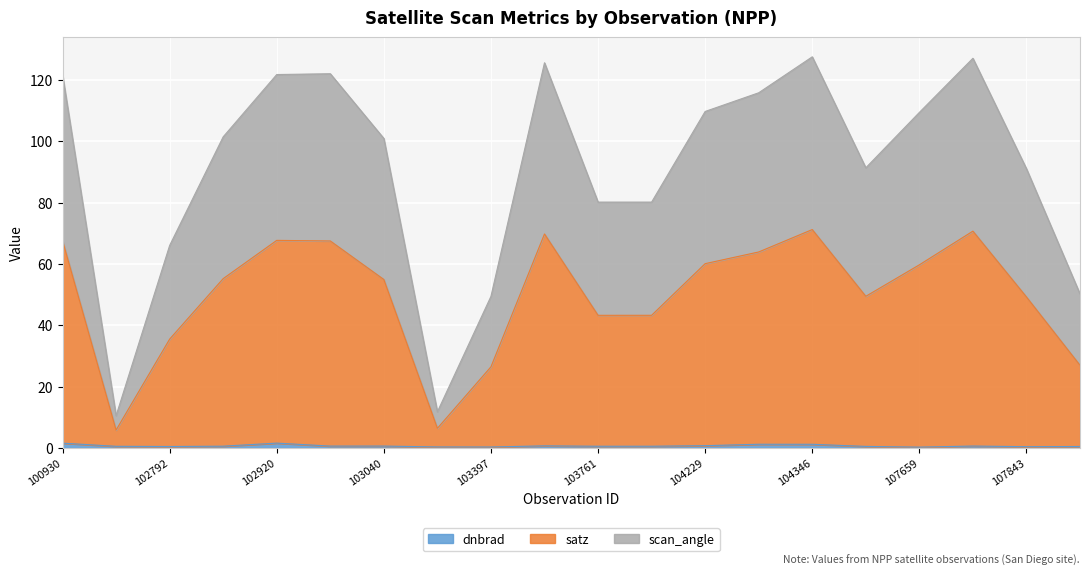

Is the value of satz at gid_104355 greater than the value of dnbrad at gid_104236?

Yes